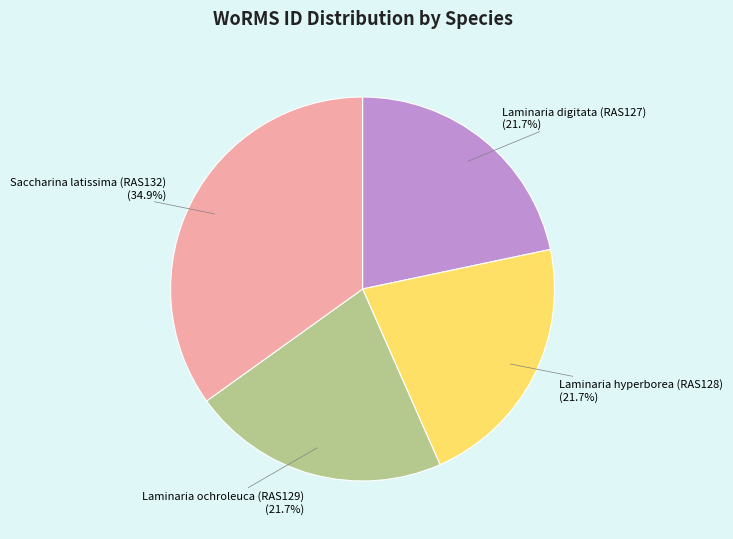

What percentage is NOT represented by Laminaria ochroleuca (RAS129)?

78.3%